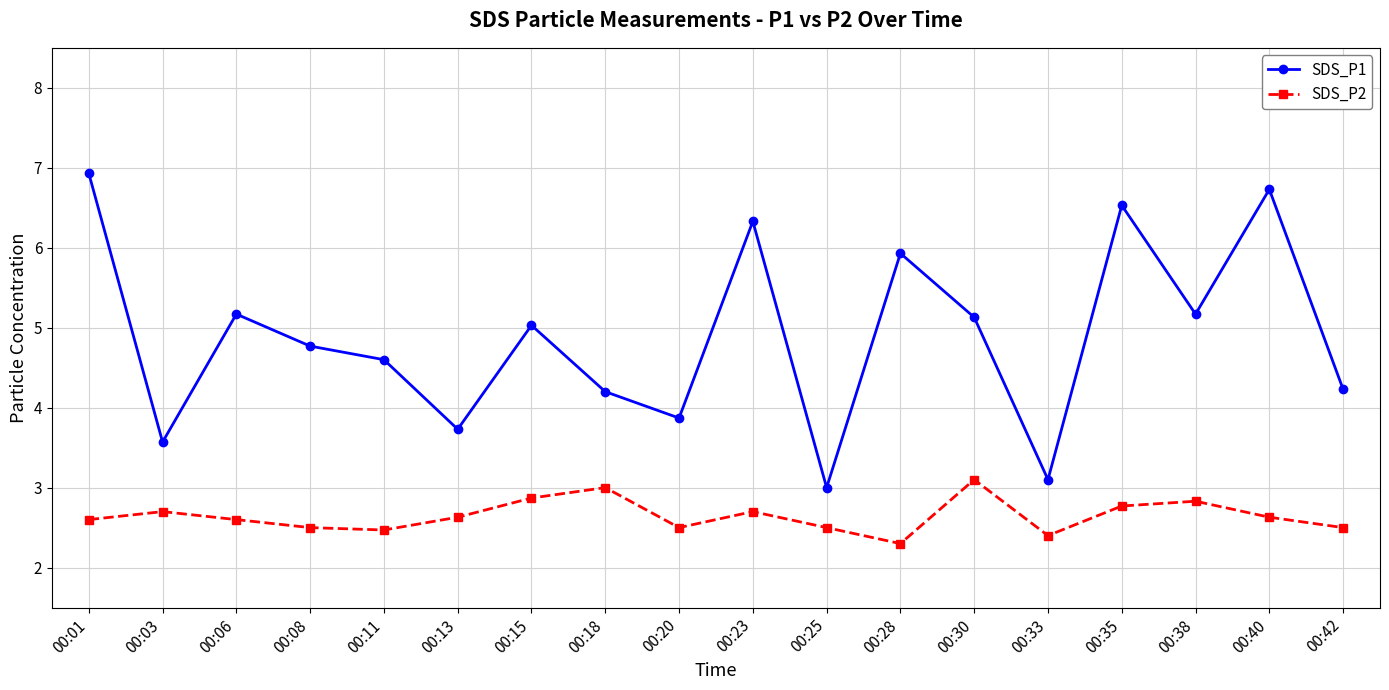

Which series changed the most between 00:11 and 00:20?

SDS_P1